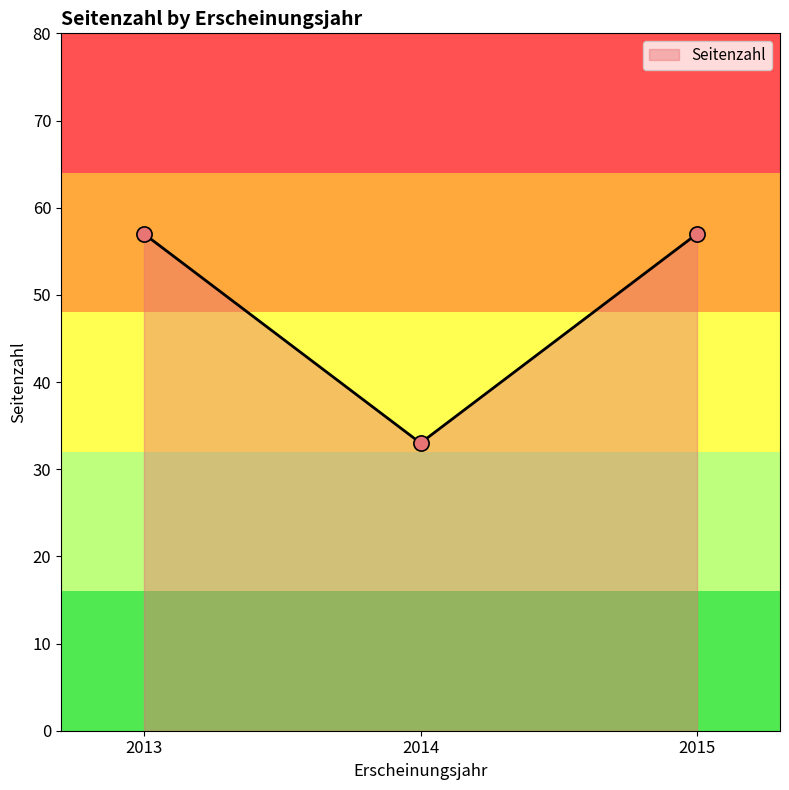

Which has a higher value, 2013 or 2014?

2013